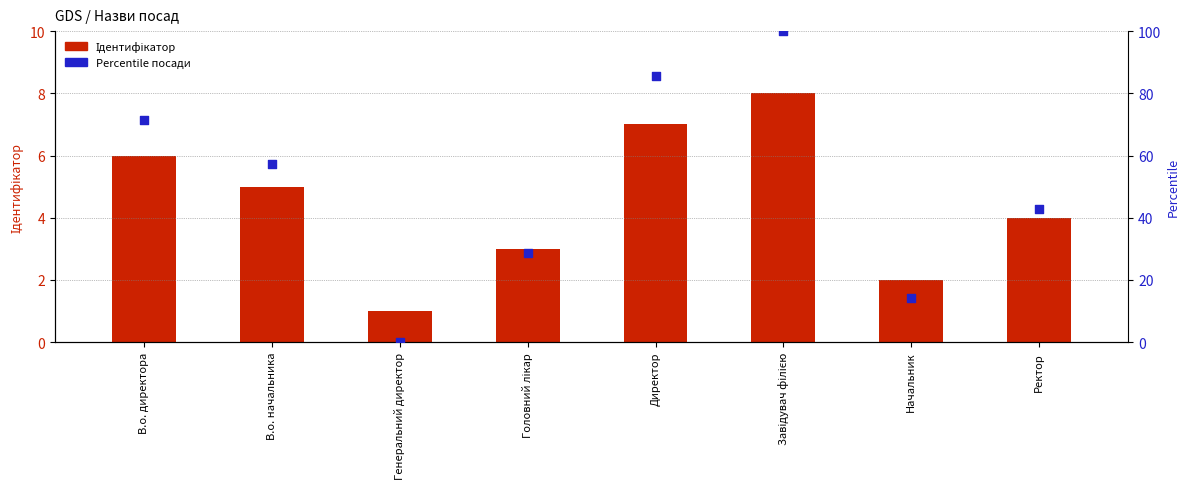

At which category is the sum across all series the highest?

Завідувач філією